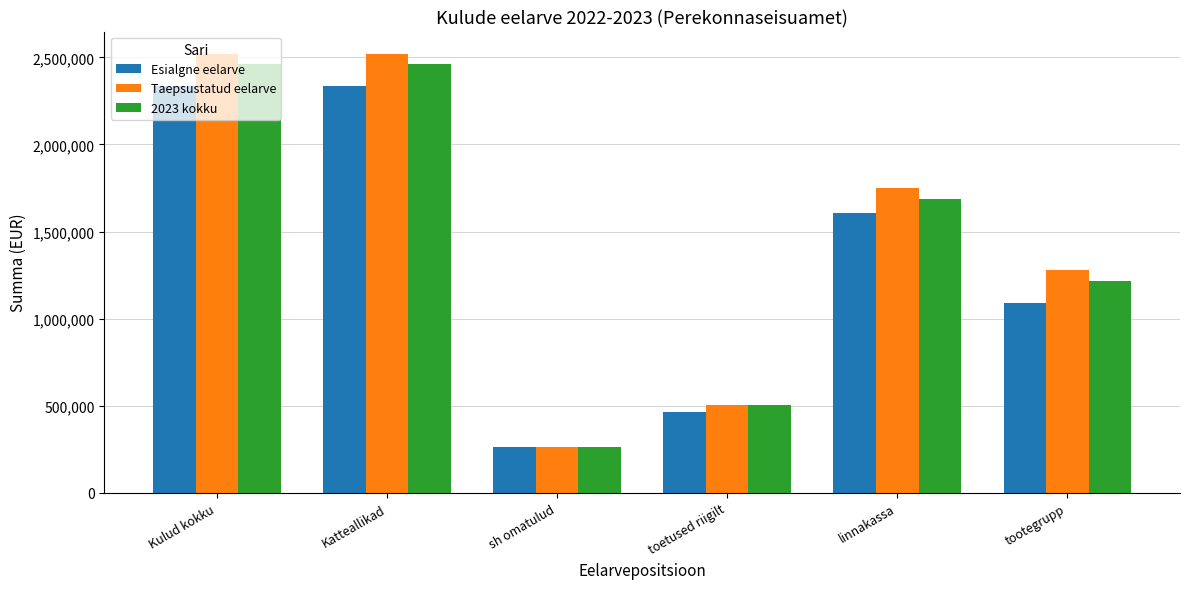

What is the average value of the 2023 kokku series?

1432905